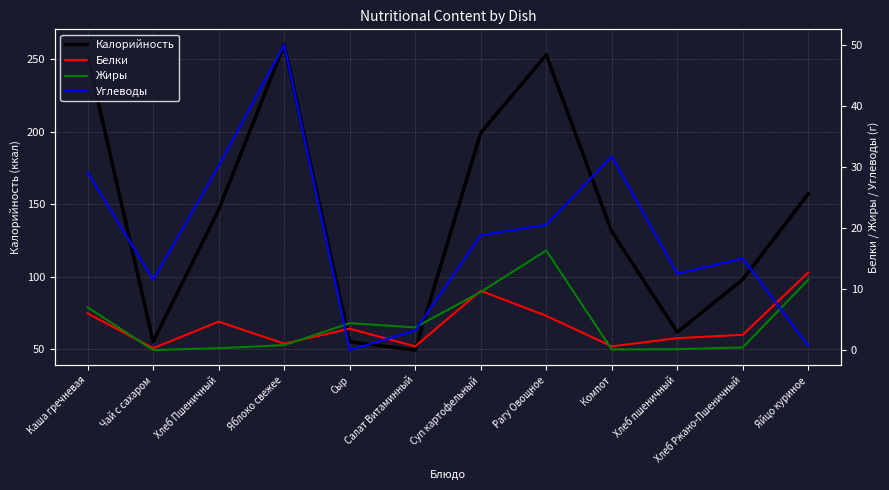

True or false: Белки and Жиры cross at least once.

True